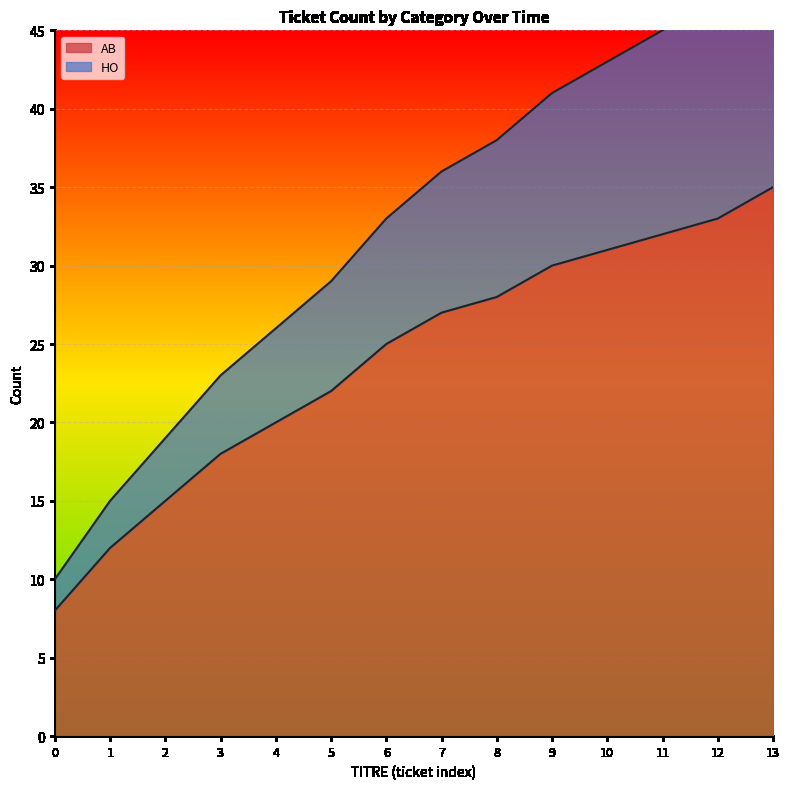

What is the lowest value of the AB series?

8